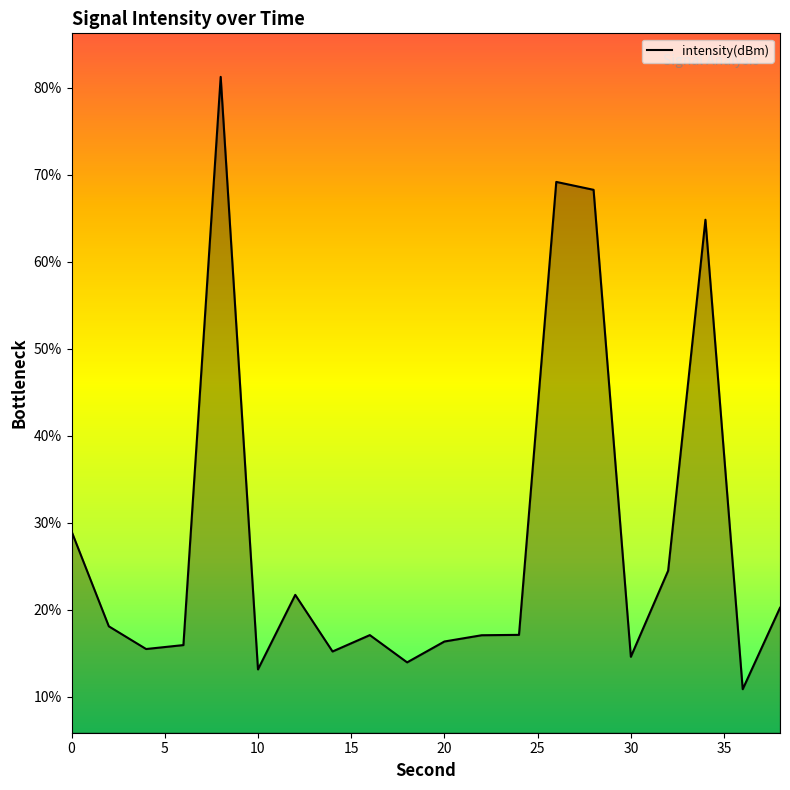

What is the difference between the maximum and minimum values?

70.3